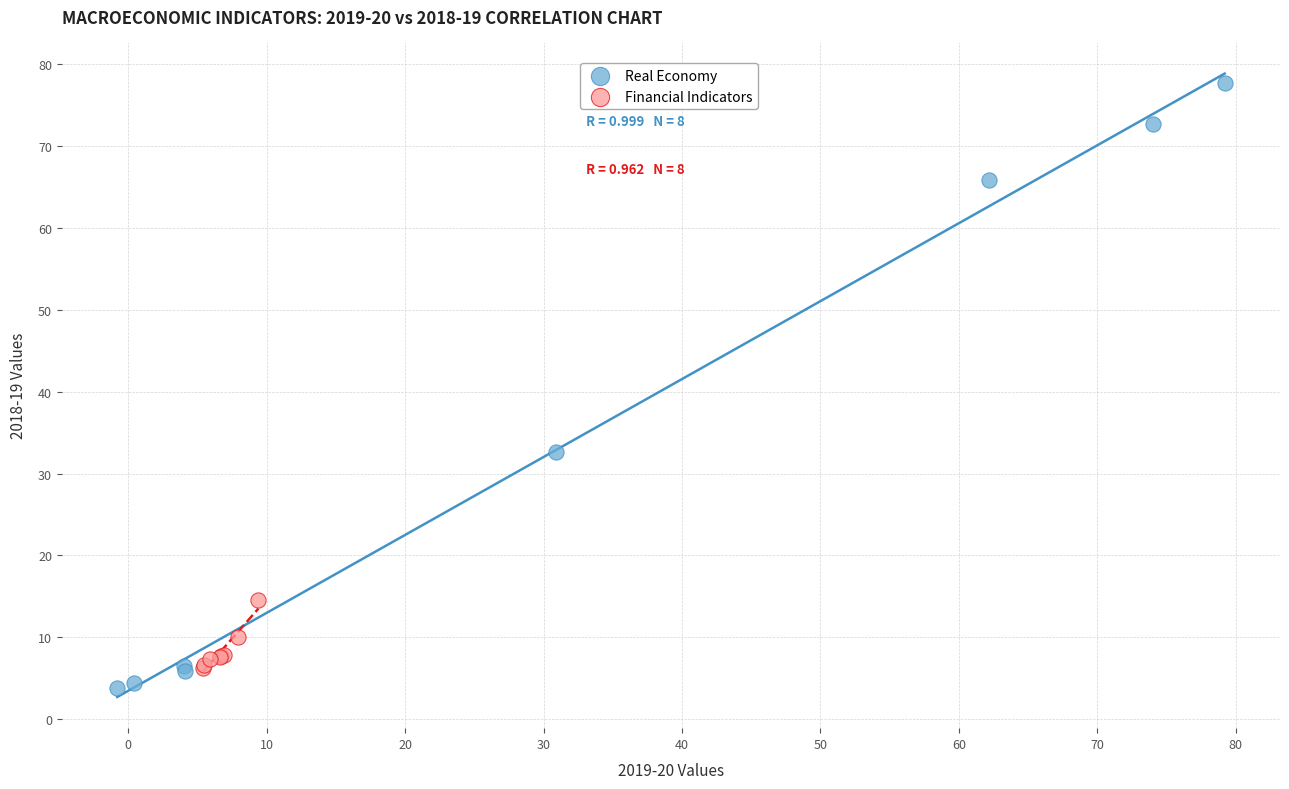

Which series has the largest Y range (max minus min)?

Real Economy